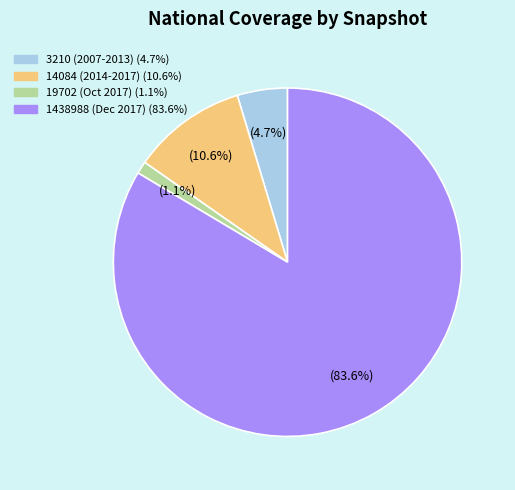

Is there a majority slice in this chart?

Yes